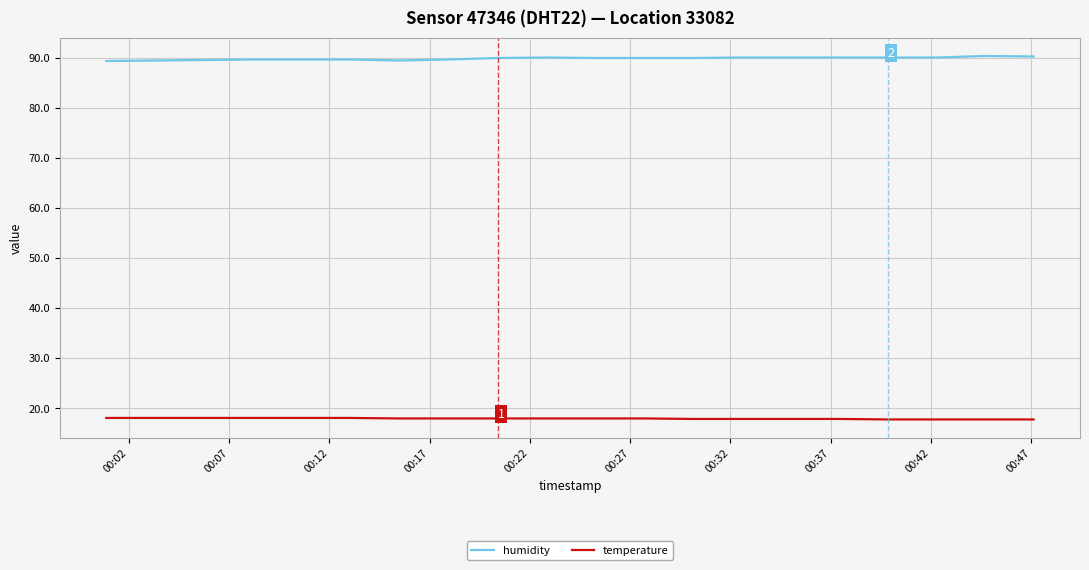

How many series are shown in this chart?

2